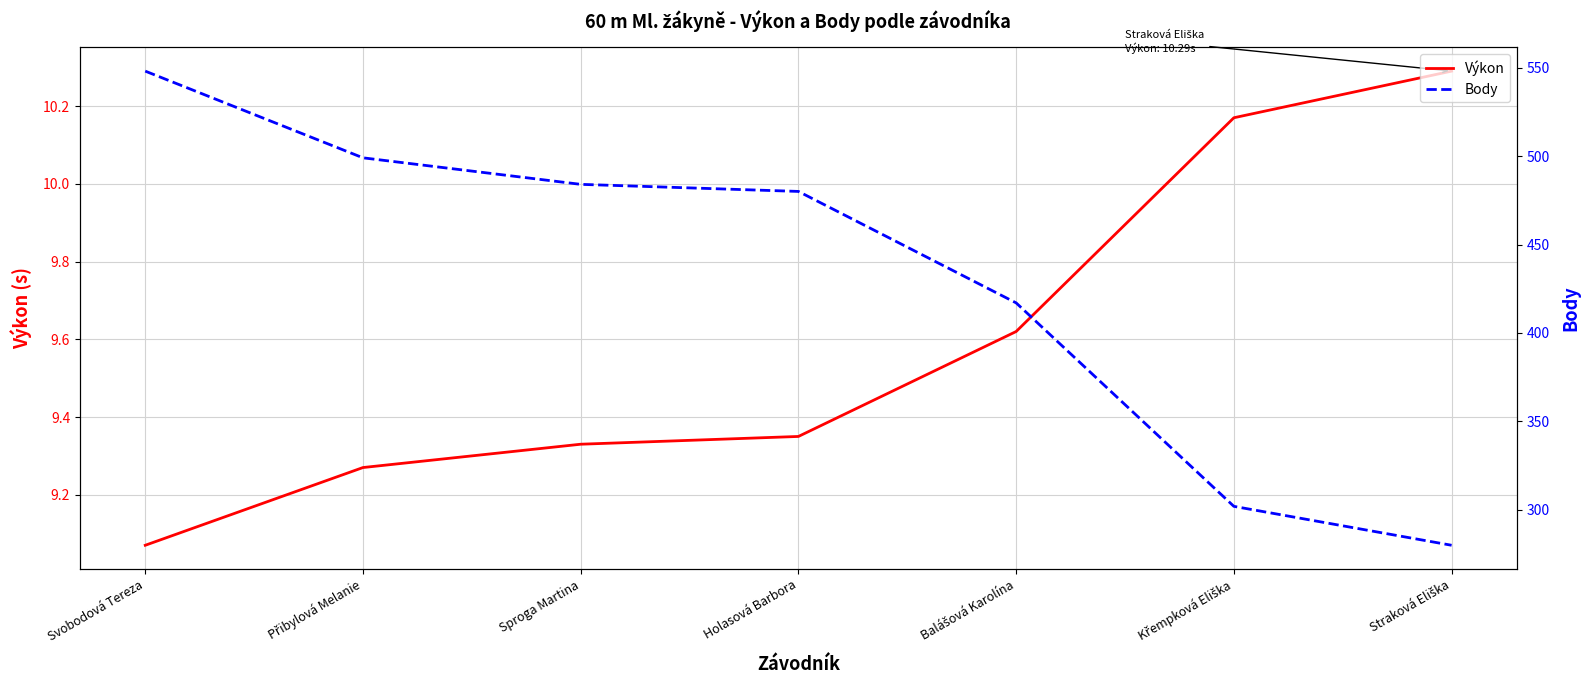

What are all the series names shown in the legend?

Výkon, Body